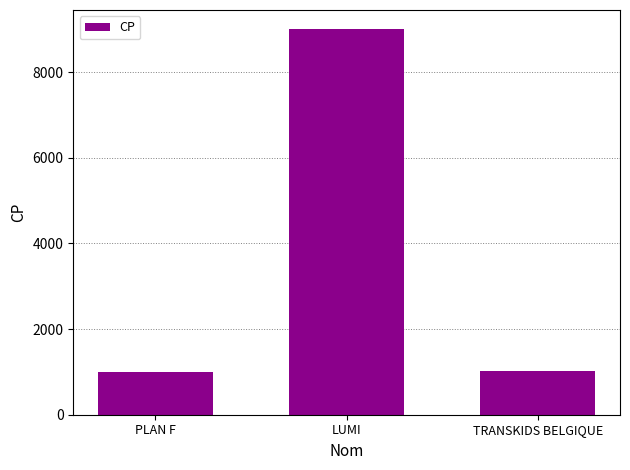

Count the number of data series in this chart.

1